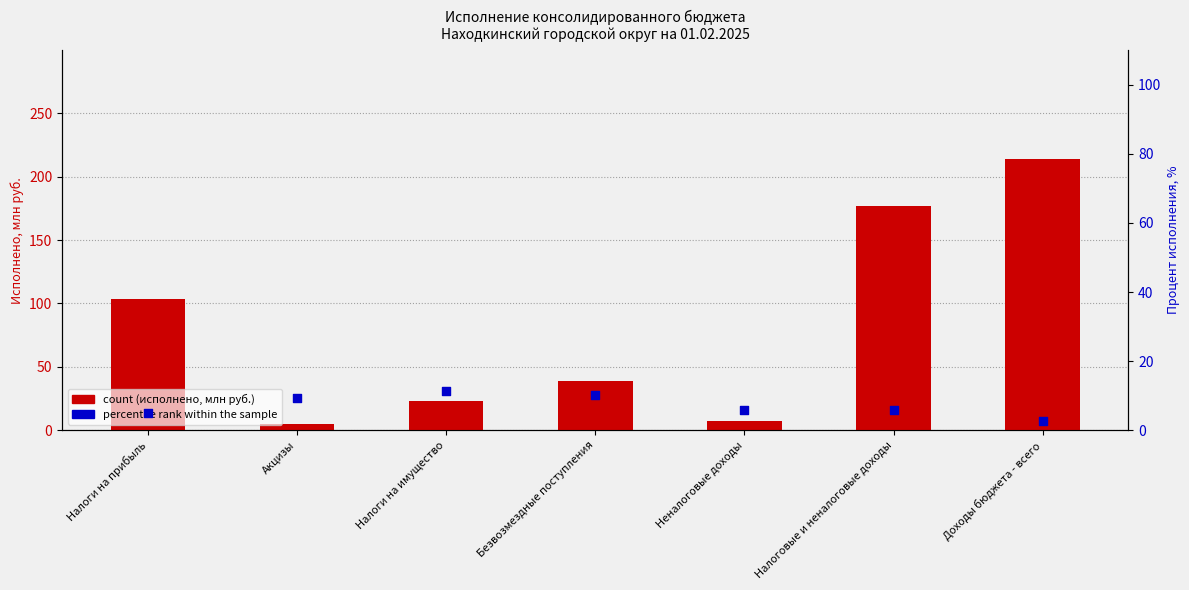

Is the value of count at Налоги на прибыль greater than the value of percentile rank within the sample at Доходы бюджета - всего?

Yes